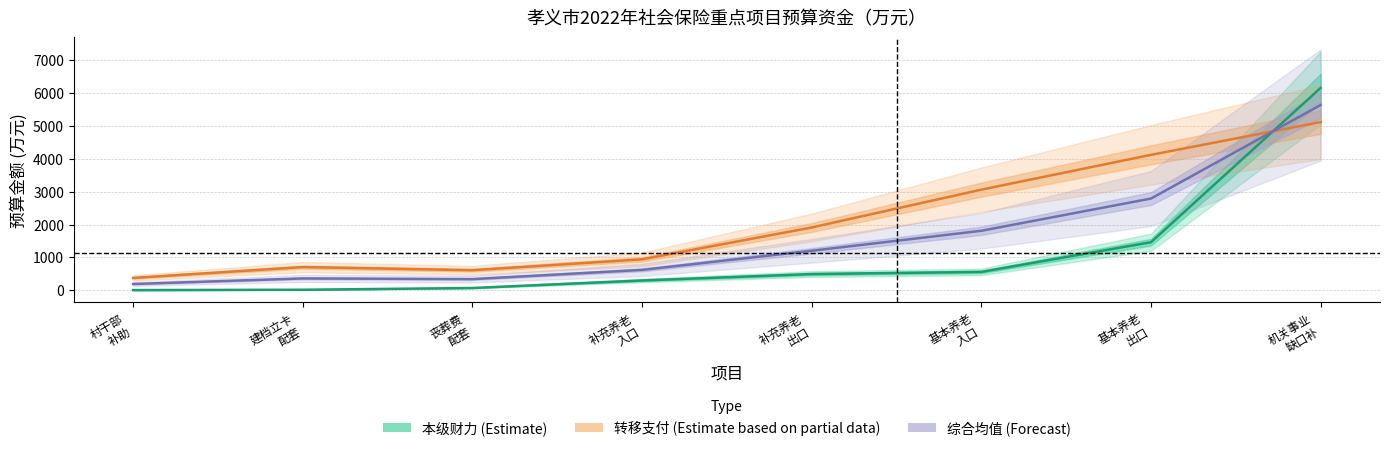

Reading right to left, extract all data points from this chart.

本级财力 (Estimate): 机关事业
缺口补=6159.8	基本养老
出口=1463.3	基本养老
入口=560.3	补充养老
出口=494.5	补充养老
入口=299.7	丧葬费
配套=70.7	建档立卡
配套=17.1	村干部
补助=6.9
转移支付 (Estimate based on partial data): 机关事业
缺口补=5120.1	基本养老
出口=4122.4	基本养老
入口=3063.3	补充养老
出口=1912.2	补充养老
入口=943.1	丧葬费
配套=612.2	建档立卡
配套=706.6	村干部
补助=376.9
综合均值 (Forecast): 机关事业
缺口补=5640.0	基本养老
出口=2792.9	基本养老
入口=1811.8	补充养老
出口=1203.3	补充养老
入口=621.4	丧葬费
配套=341.4	建档立卡
配套=361.9	村干部
补助=191.9